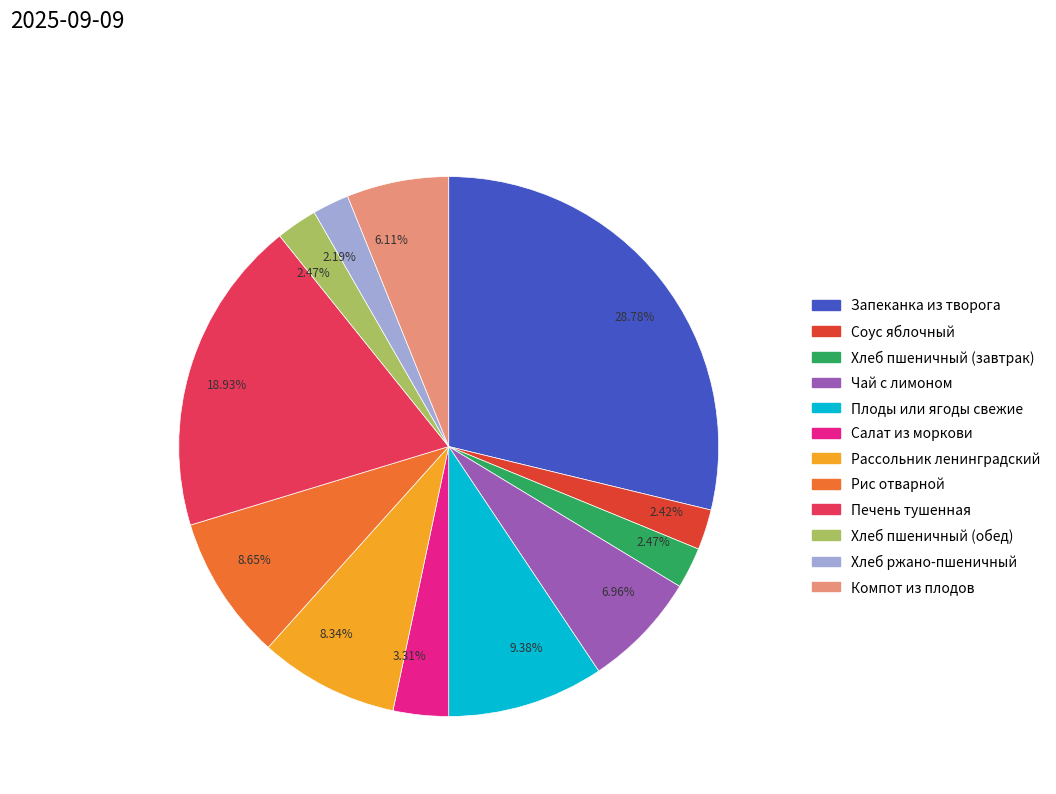

Does any single category account for the majority?

No